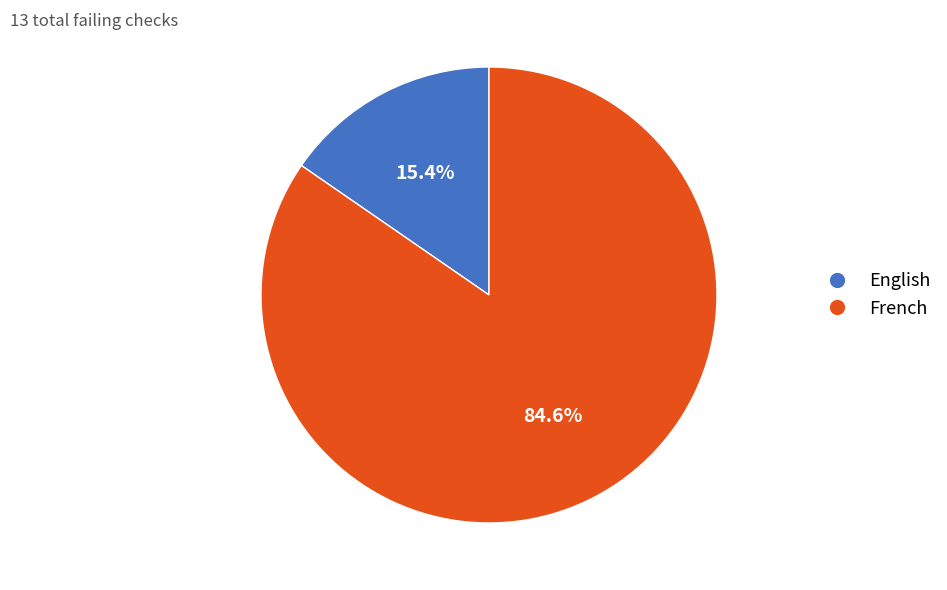

Is there a majority slice in this chart?

Yes